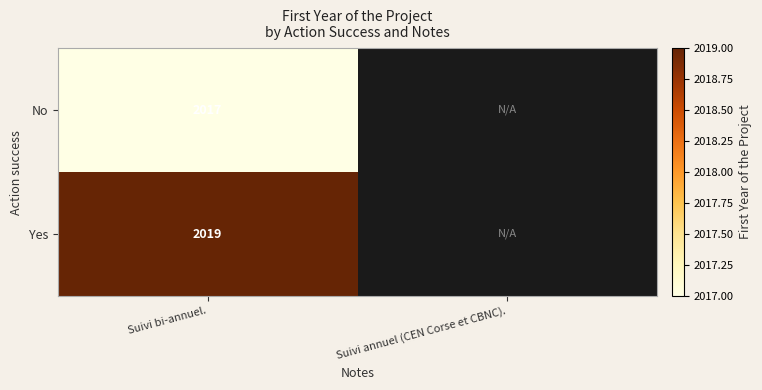

What is the total value across all series at Suivi bi-annuel.?

4036